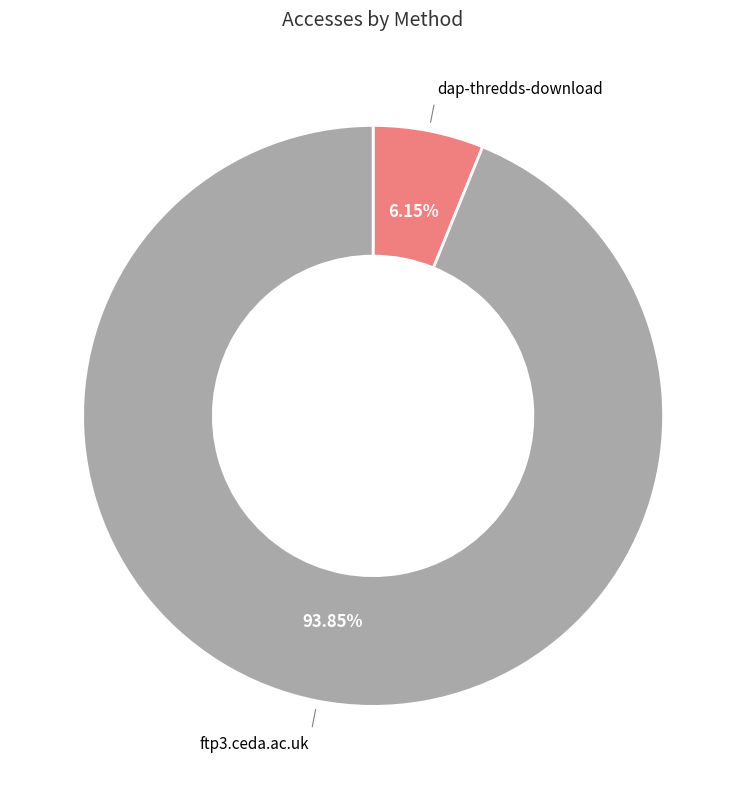

What is the total percentage of dap-thredds-download and ftp3.ceda.ac.uk?

100.0%